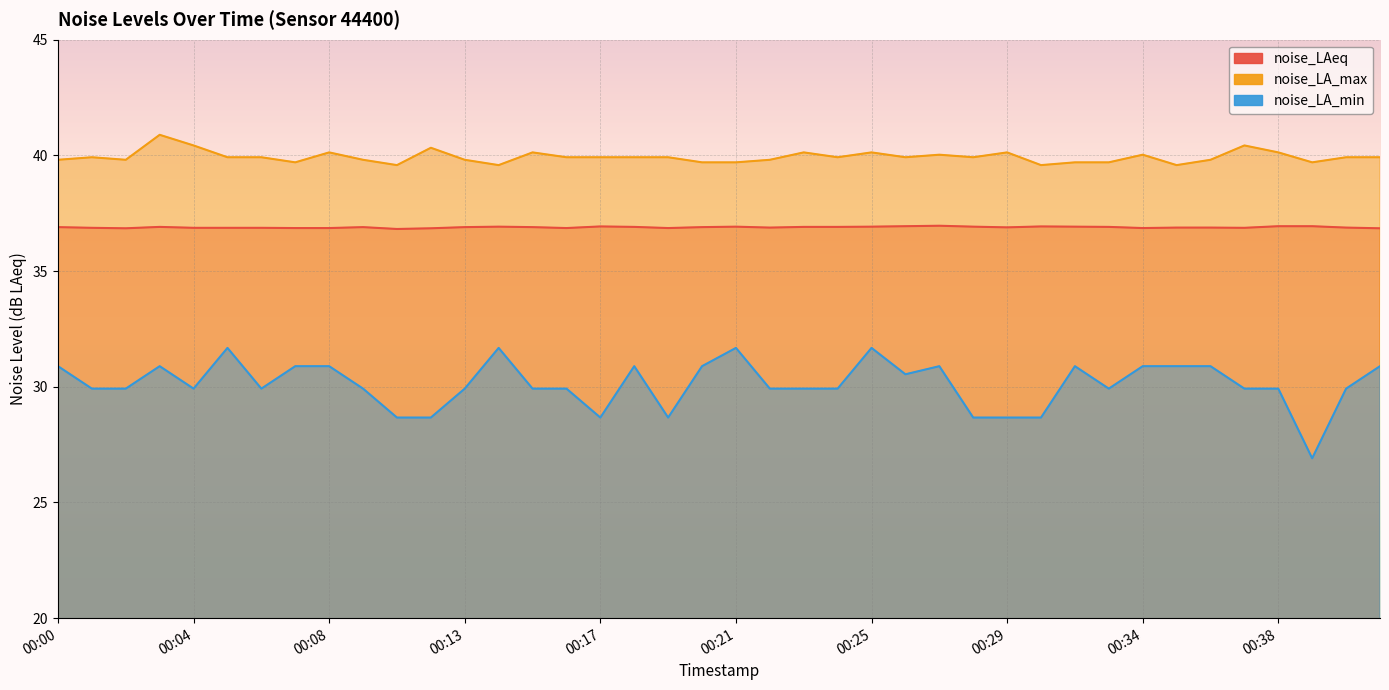

True or false: noise_LA_min and noise_LA_max intersect in this chart.

False